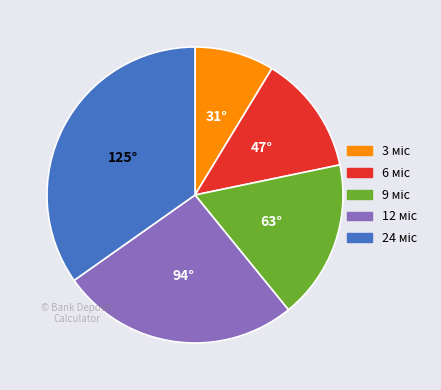

How many slices are in this pie chart?

5